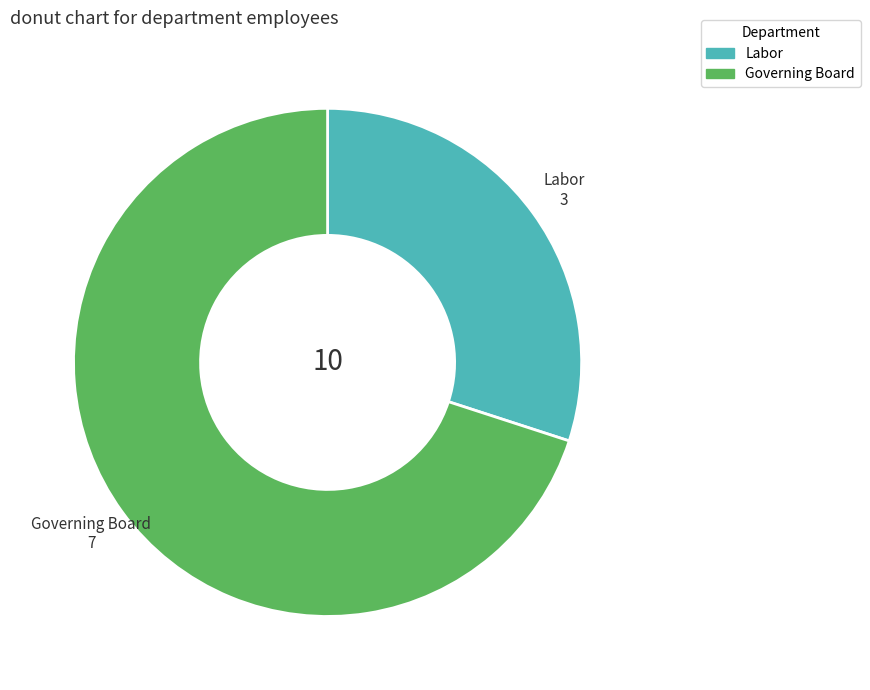

True or false: Labor accounts for 41% of the total.

False